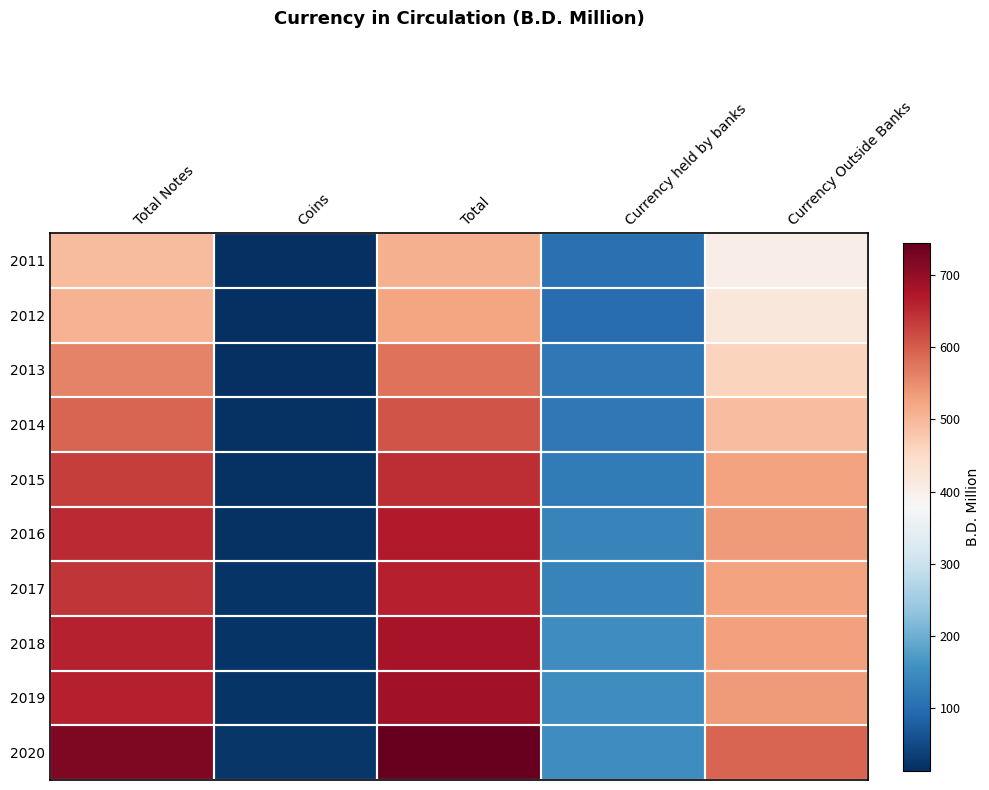

Which series has the largest total across all categories?

2020